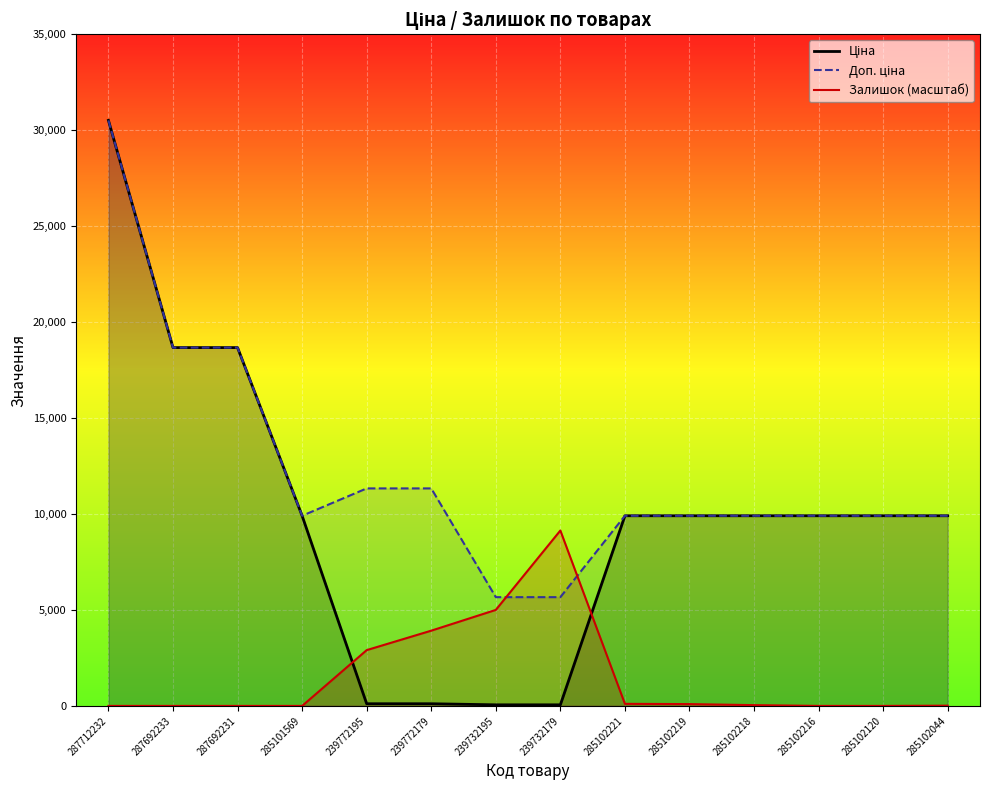

Which series changed the most between 287692233 and 287692231?

Ціна